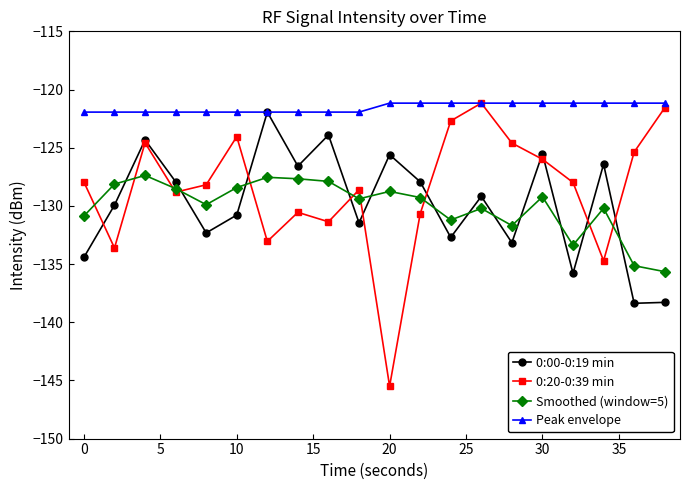

What is the value of the Peak envelope point at the 9th from the left?

-121.9